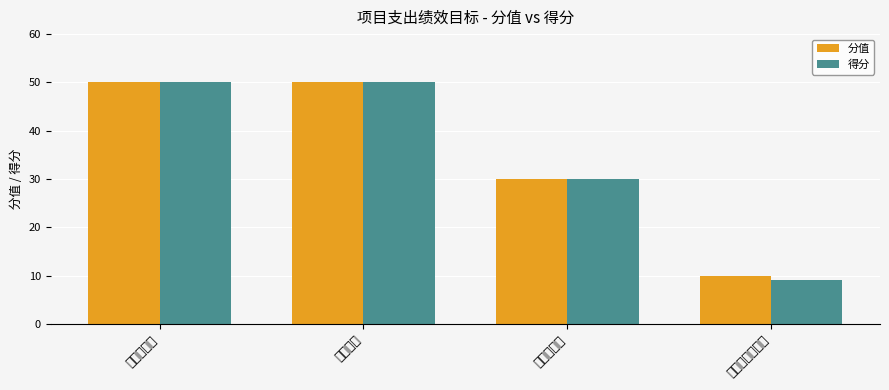

What is the lowest value of the 分值 series?

10